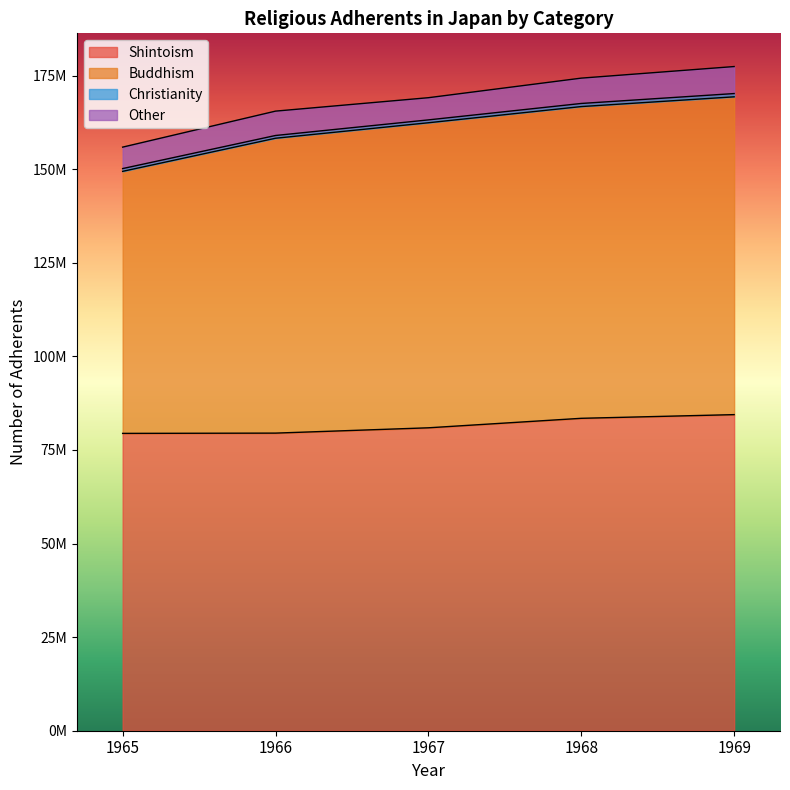

At which category is the sum across all series the highest?

1969